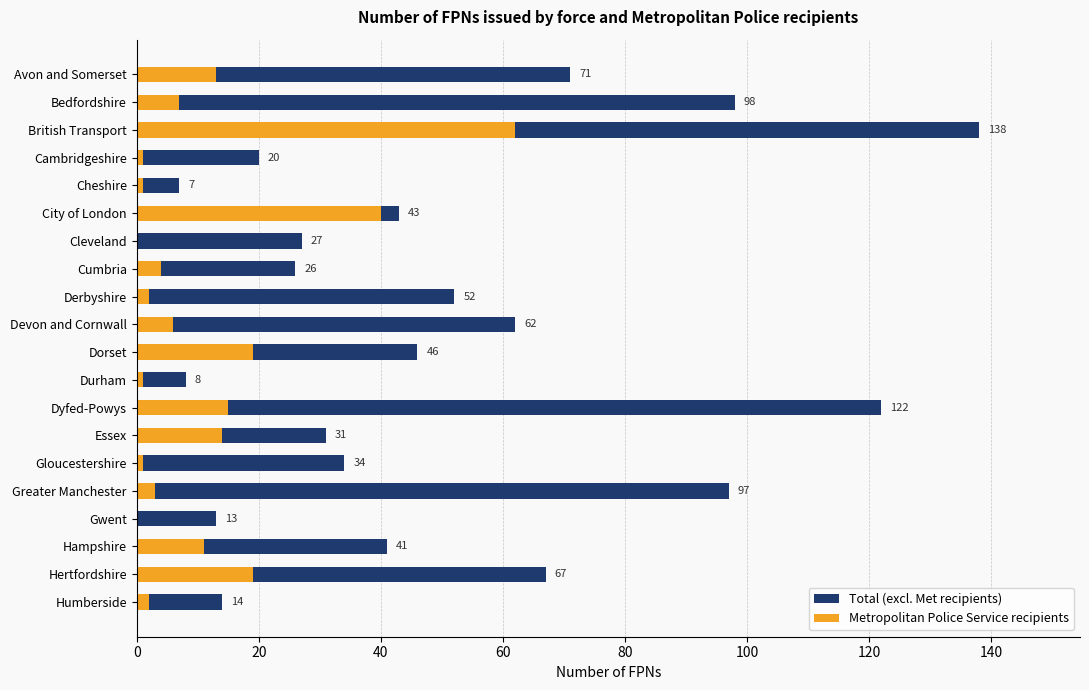

Reading left to right, list all the values displayed in this chart.

Total (excl. Met recipients): 58	91	76	19	6	3	27	22	50	56	27	7	107	17	33	94	13	30	48	12
Metropolitan Police Service recipients: 13	7	62	1	1	40	0	4	2	6	19	1	15	14	1	3	0	11	19	2